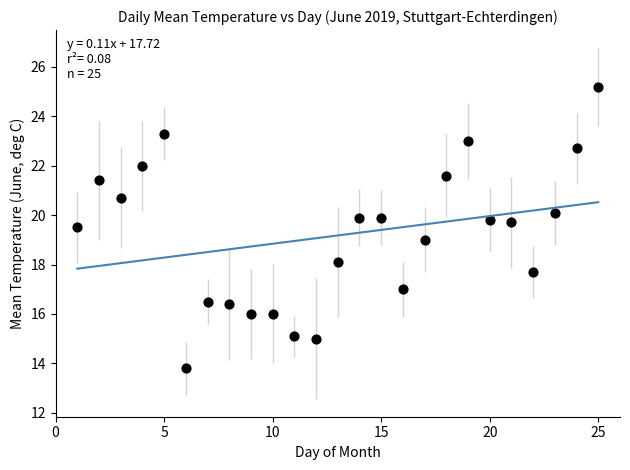

What is the range of Y values (max minus min)?

11.4